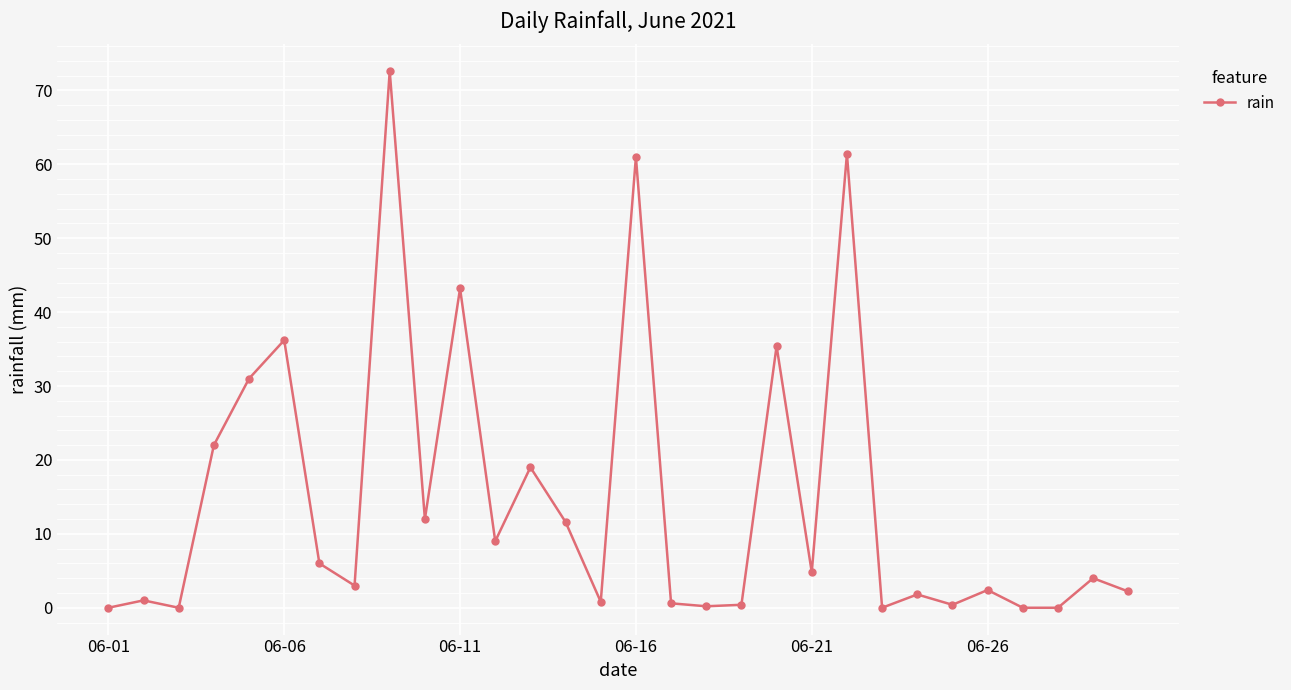

True or false: there are more than 2 points higher than both neighbors.

True